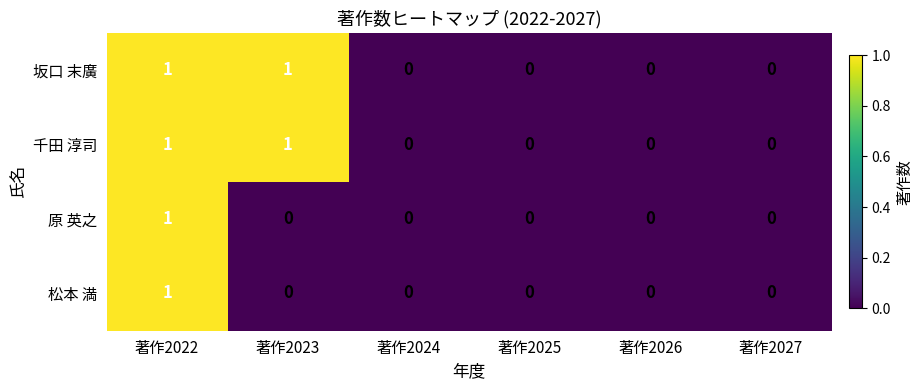

How many 坂口 末廣 values are between 0 and 1?

6